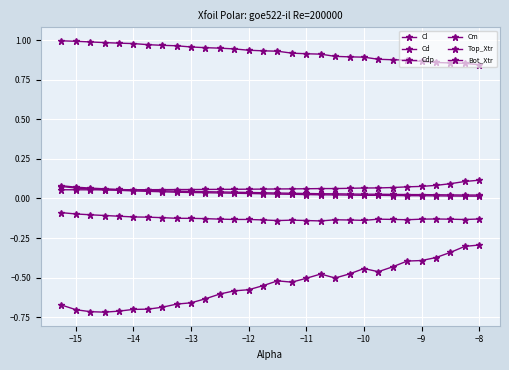

How many distinct data groups are displayed?

6